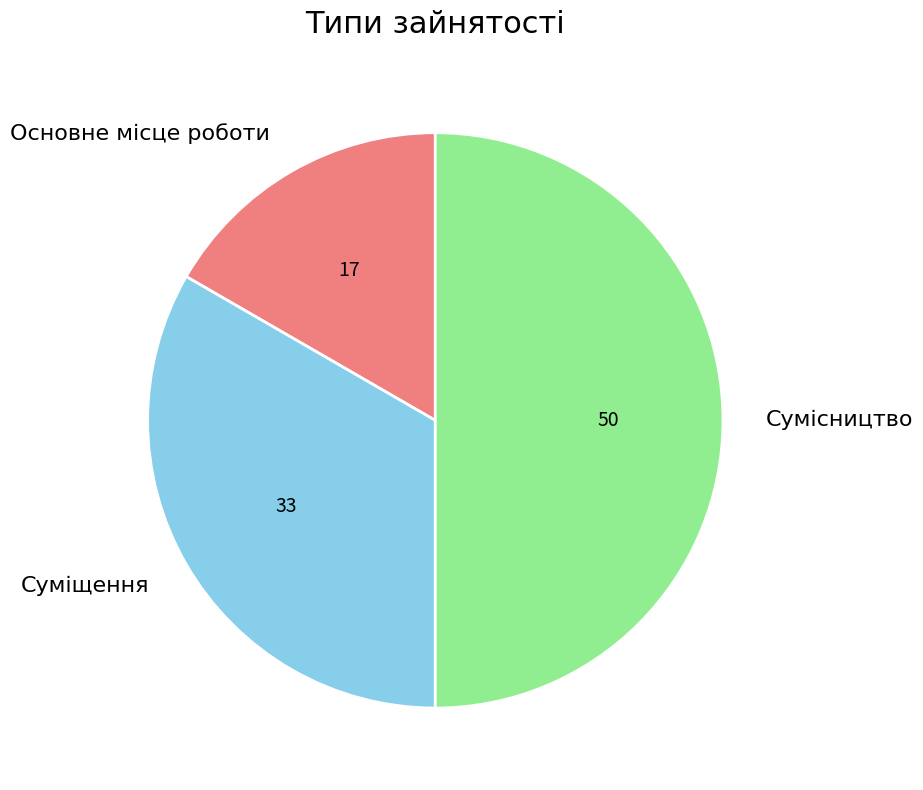

How many segments does this pie chart have?

3